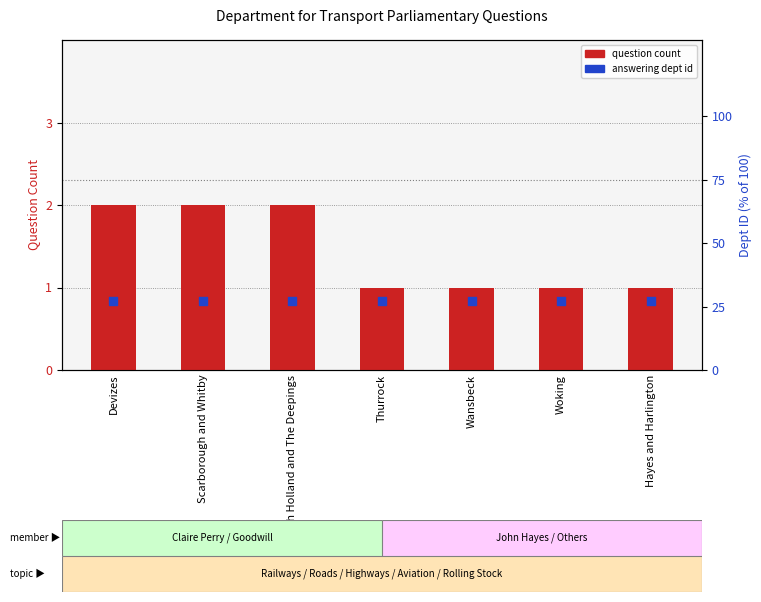

Which series has the widest spread of Y values?

question count